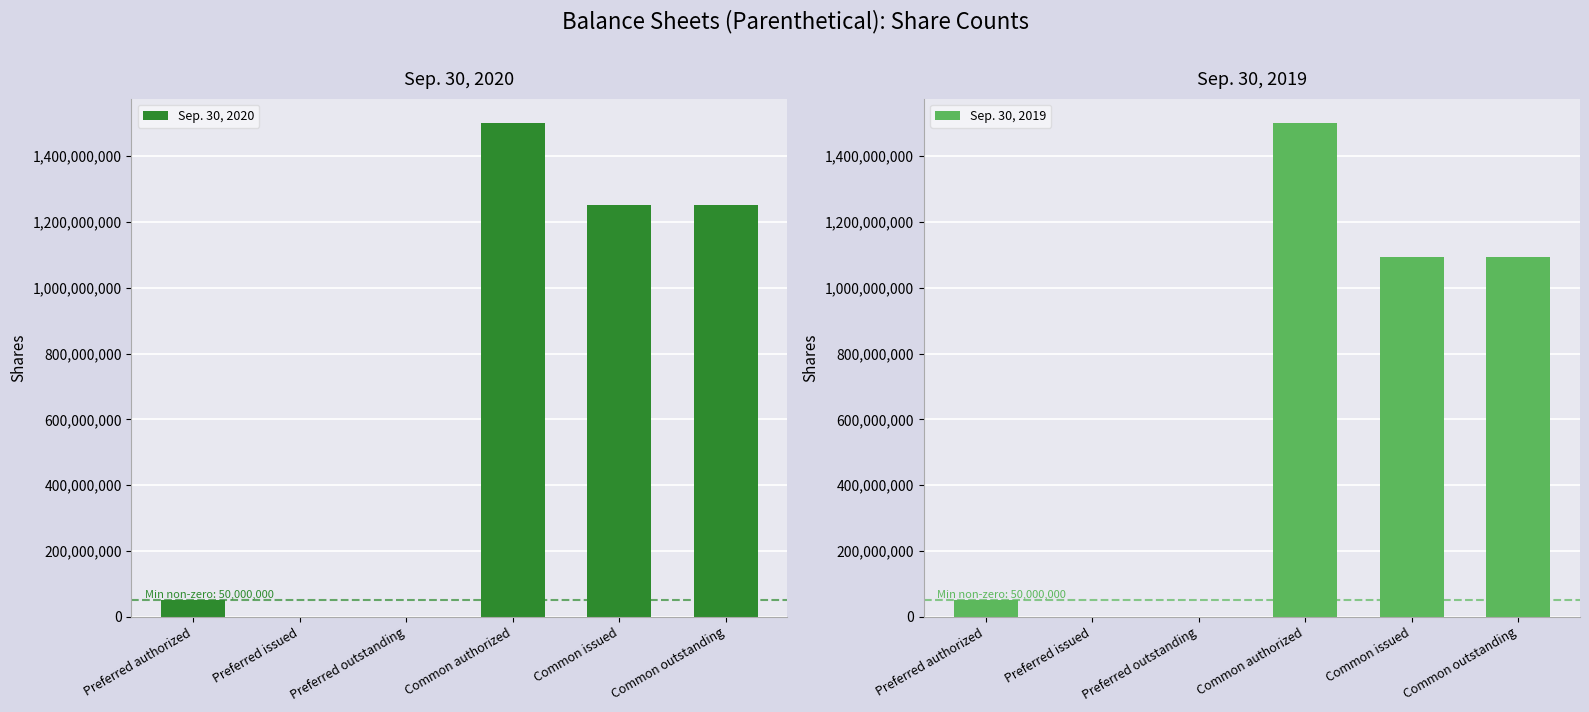

How many values in Sep. 30, 2019 are above zero?

4